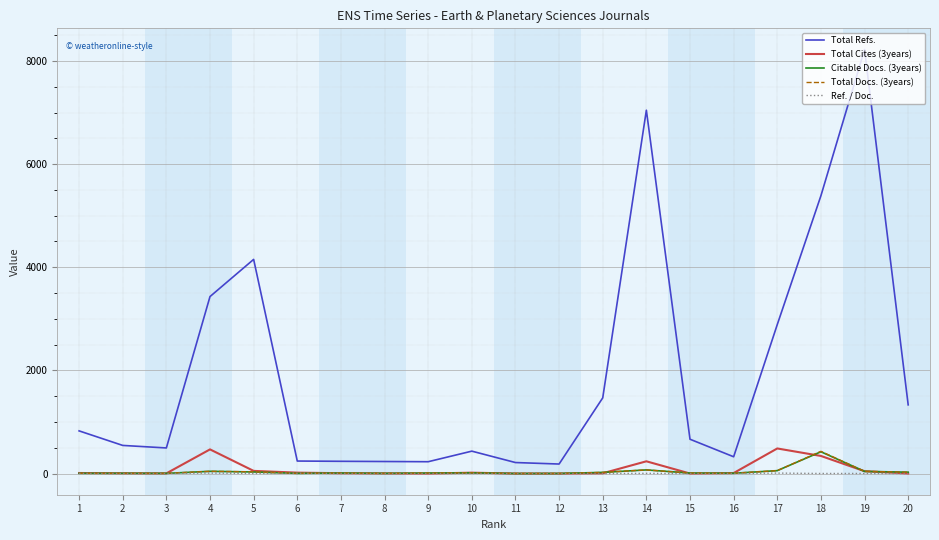

Is the value of Total Refs. at 7 greater than the value of Total Cites (3years) at 16?

Yes